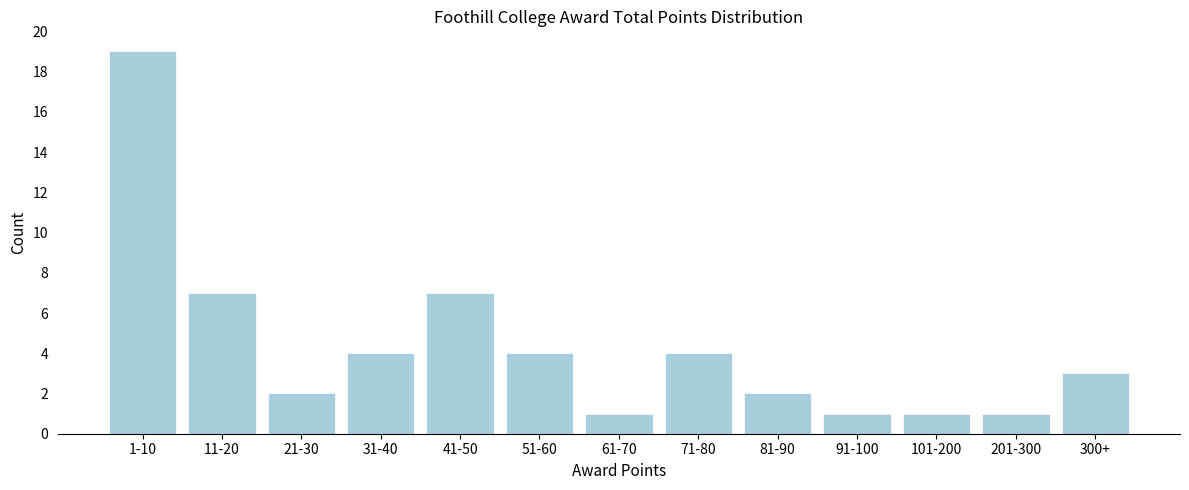

Reading right to left, what are all the values shown in this chart?

3	1	1	1	2	4	1	4	7	4	2	7	19